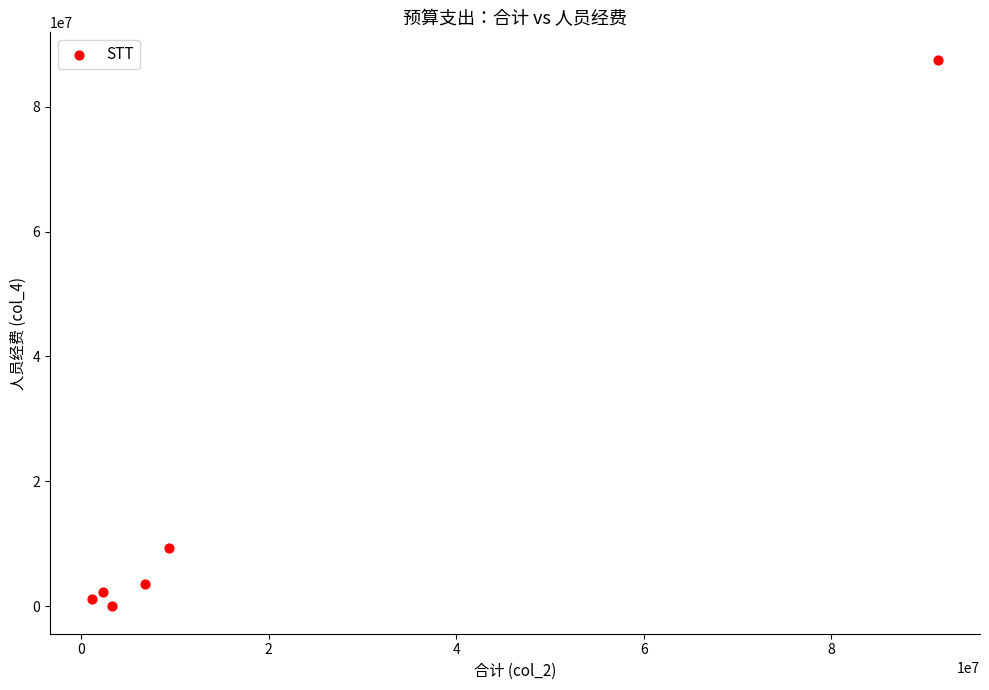

What is the range of Y values (max minus min)?

87504326